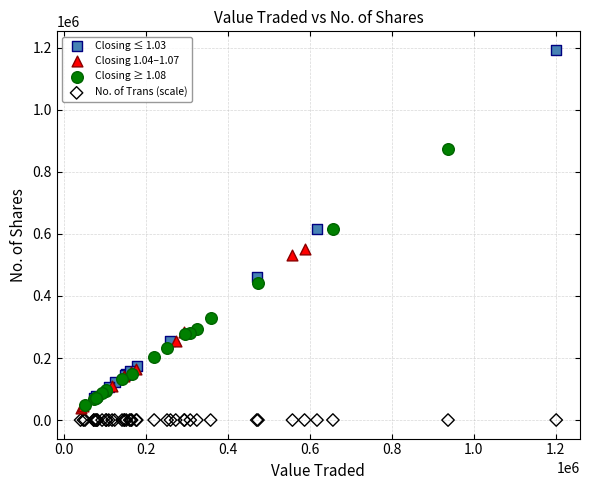

What are all the series names shown in the legend?

Closing ≤ 1.03, Closing 1.04–1.07, Closing ≥ 1.08, No. of Trans (scale)